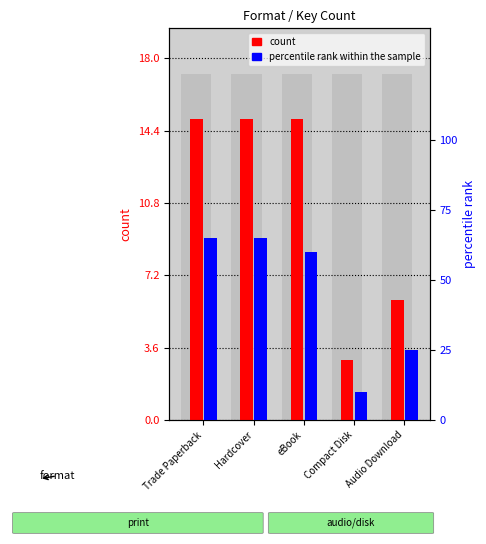

The value of count at Compact Disk is 2. True or false?

False